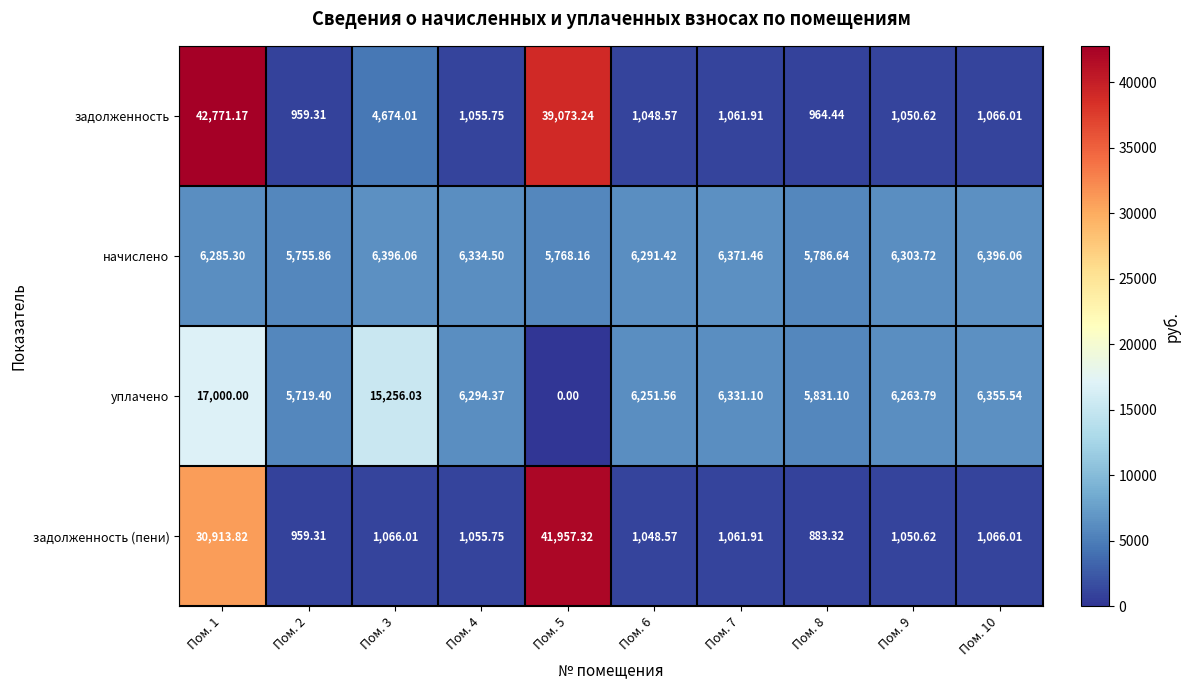

List the series in order of their peak value, highest first.

задолженность, задолженность (пени), уплачено, начислено